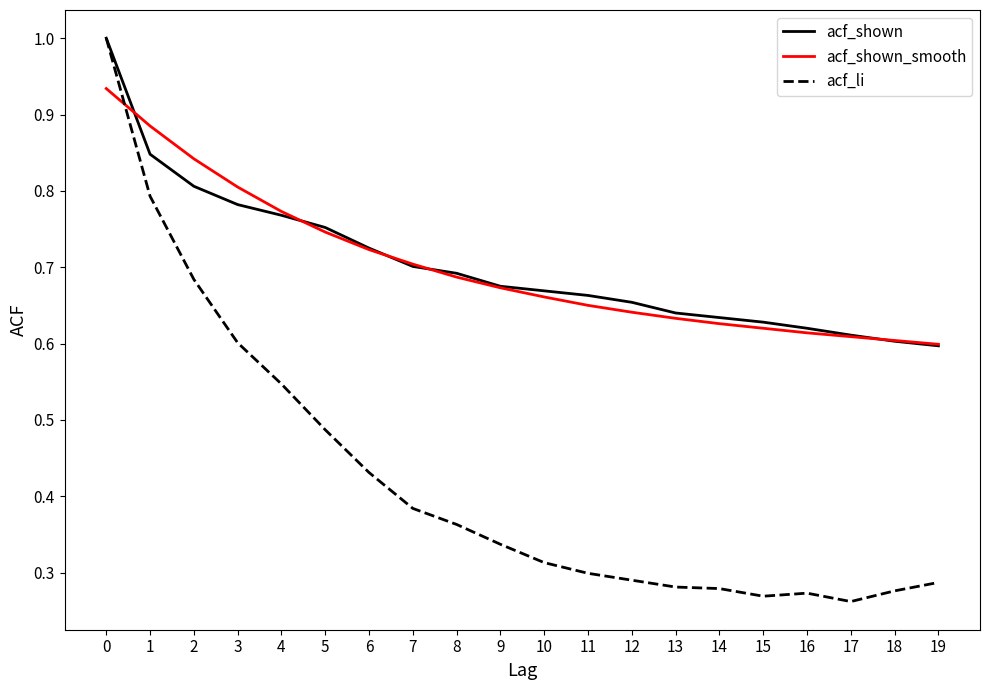

Rank the series at 10 from highest to lowest value.

acf_shown, acf_shown_smooth, acf_li